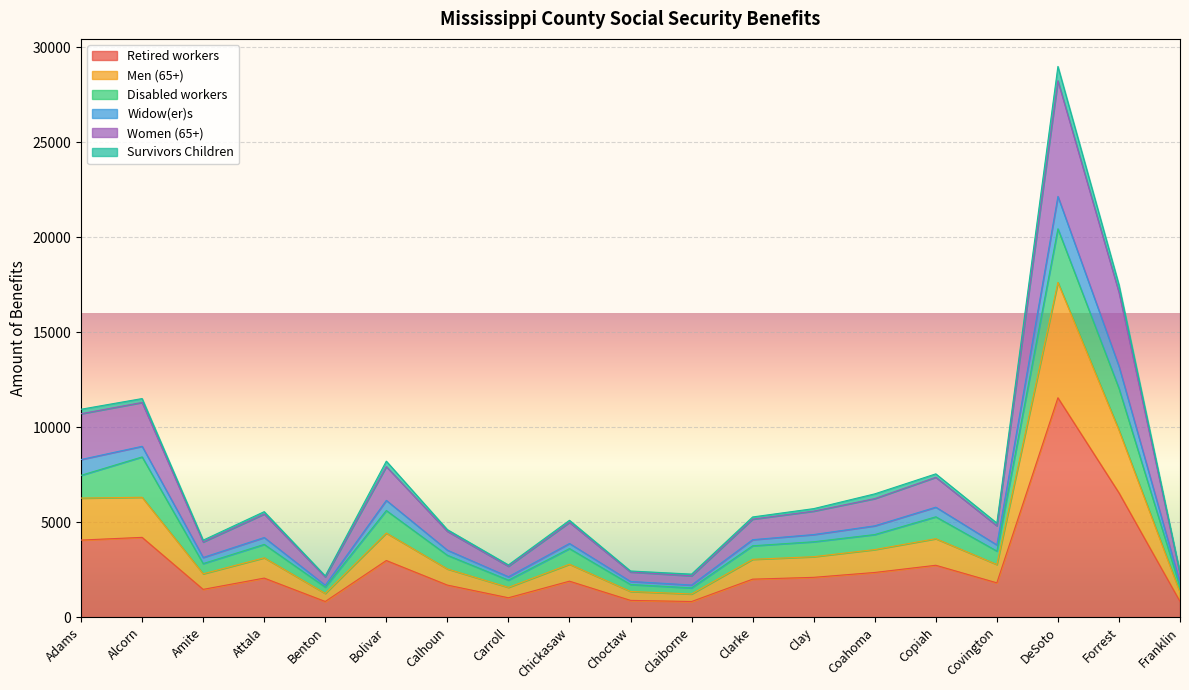

At which label does Women (65+) reach its minimum?

Benton